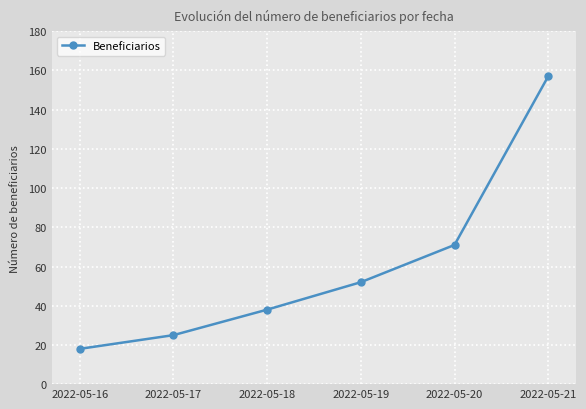

Reading right to left, list all the values displayed in this chart.

2022-05-21=157	2022-05-20=71	2022-05-19=52	2022-05-18=38	2022-05-17=25	2022-05-16=18